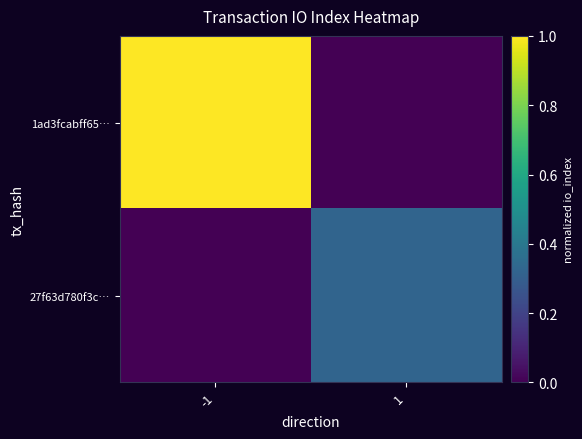

At how many categories does at least one series exceed 0?

2